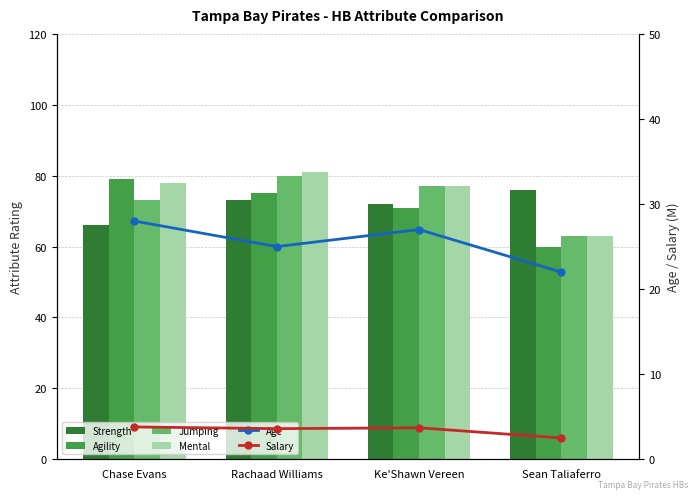

At which category does the chart reach its minimum across all series?

Sean Taliaferro